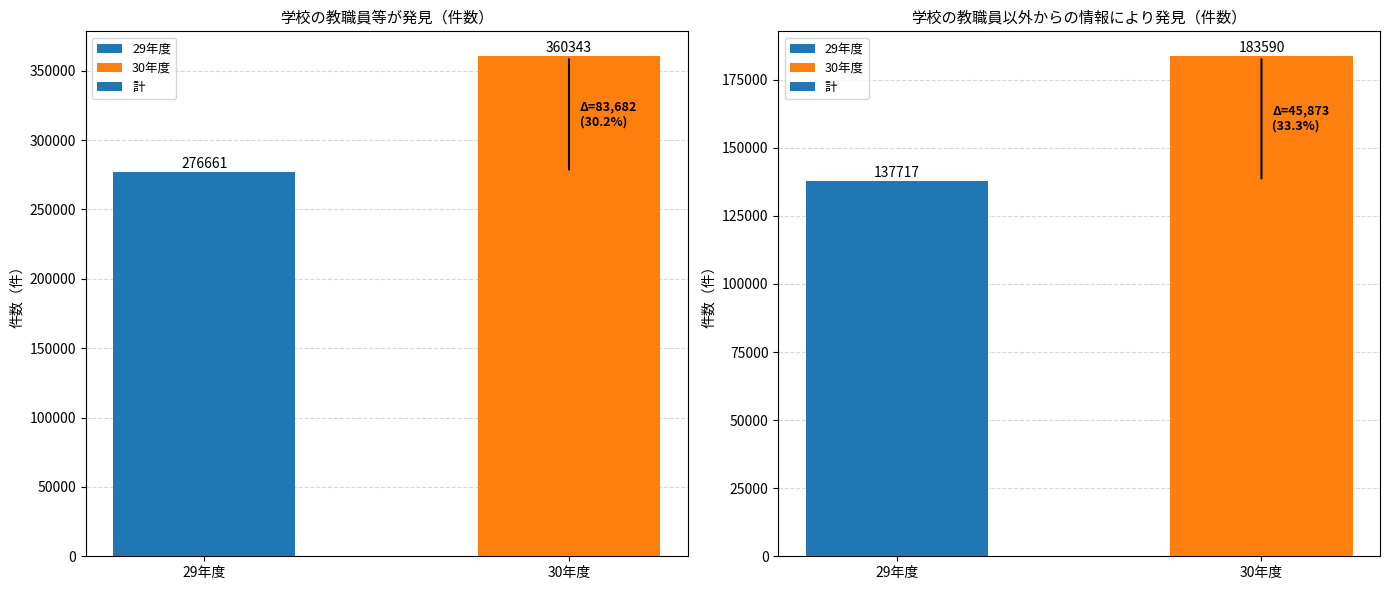

What is the difference between the maximum and minimum values?

45873